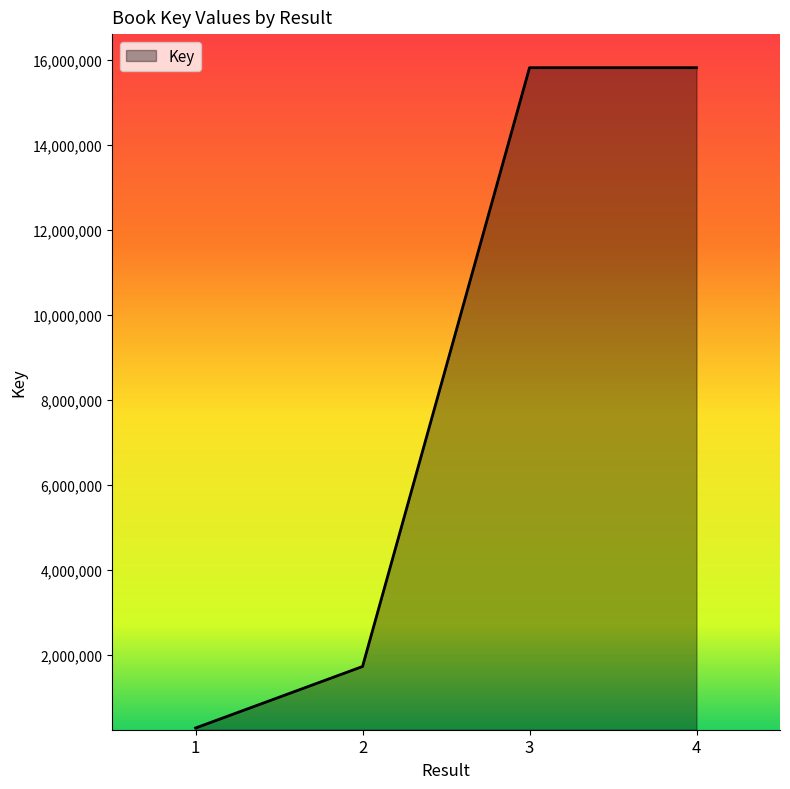

What is the change in value from 2 to 3?

+14103901